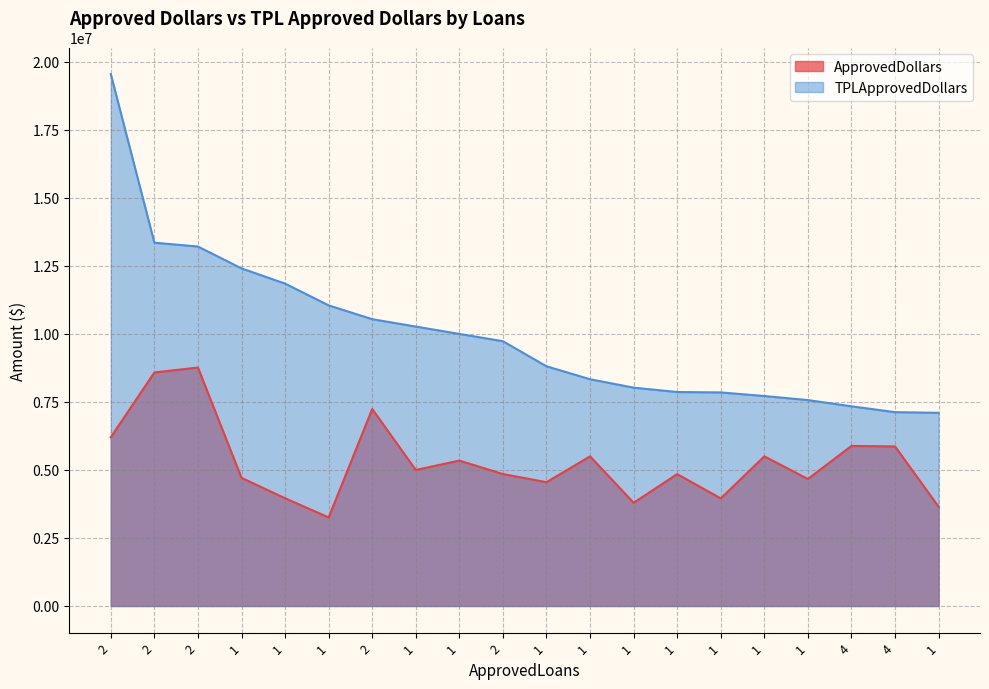

Does the chart display data point markers on the line(s)?

No